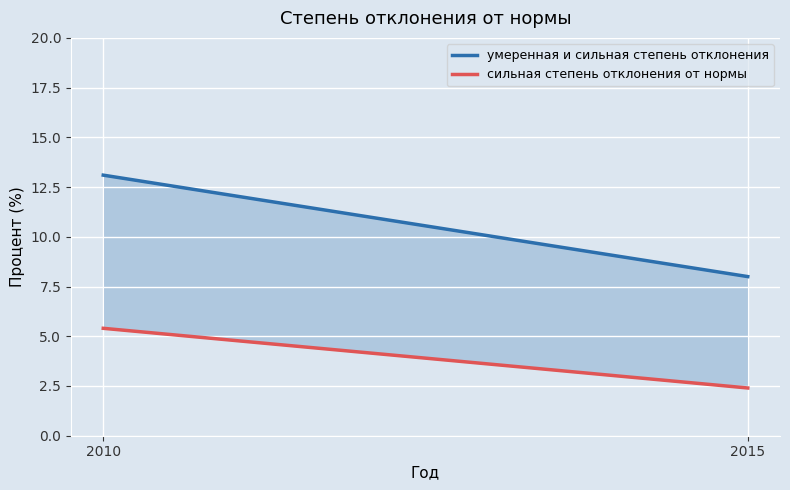

What is the sum of all умеренная и сильная степень отклонения values?

21.1